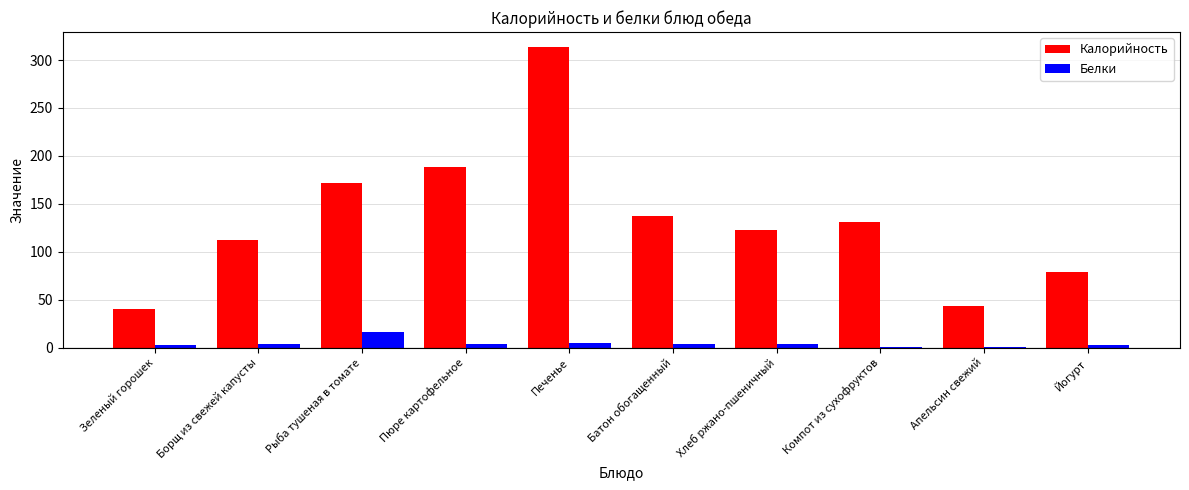

The value of Белки at Печенье is 4.2. True or false?

True